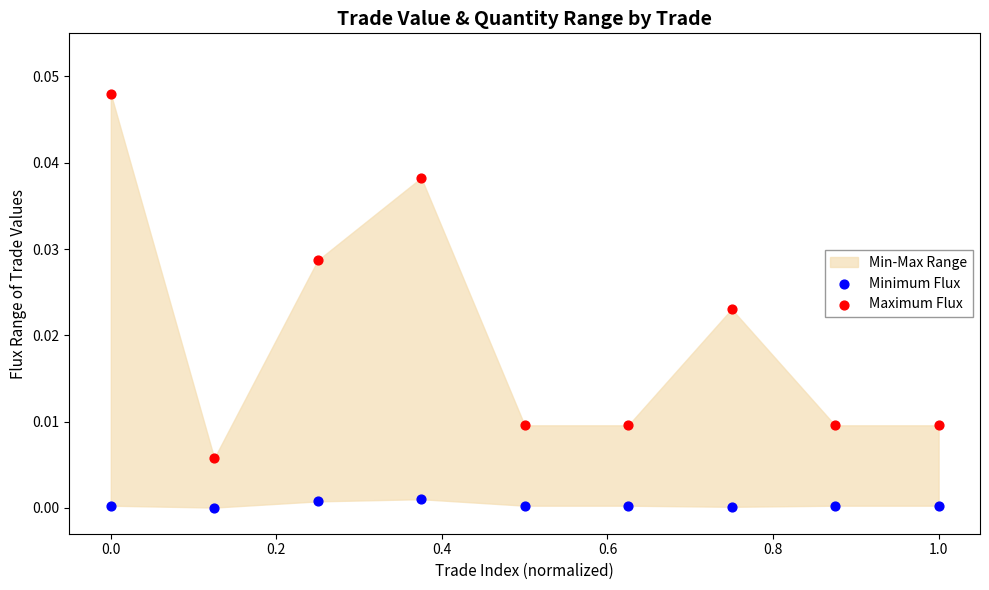

Which series has the largest Y range (max minus min)?

Maximum Flux